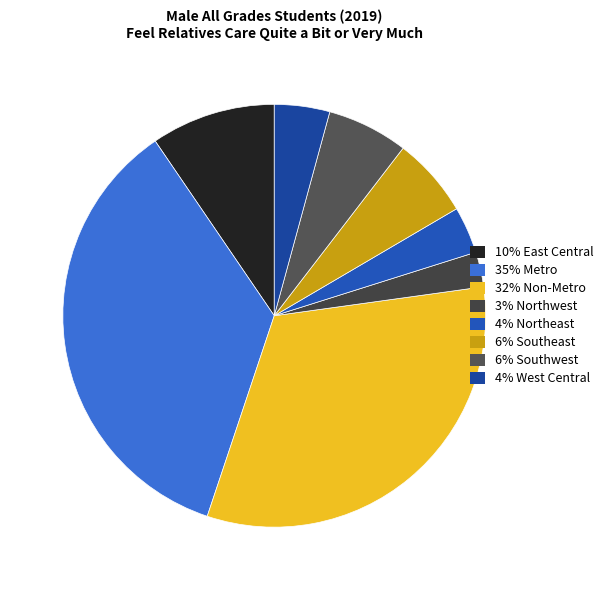

How many slices are in this pie chart?

8